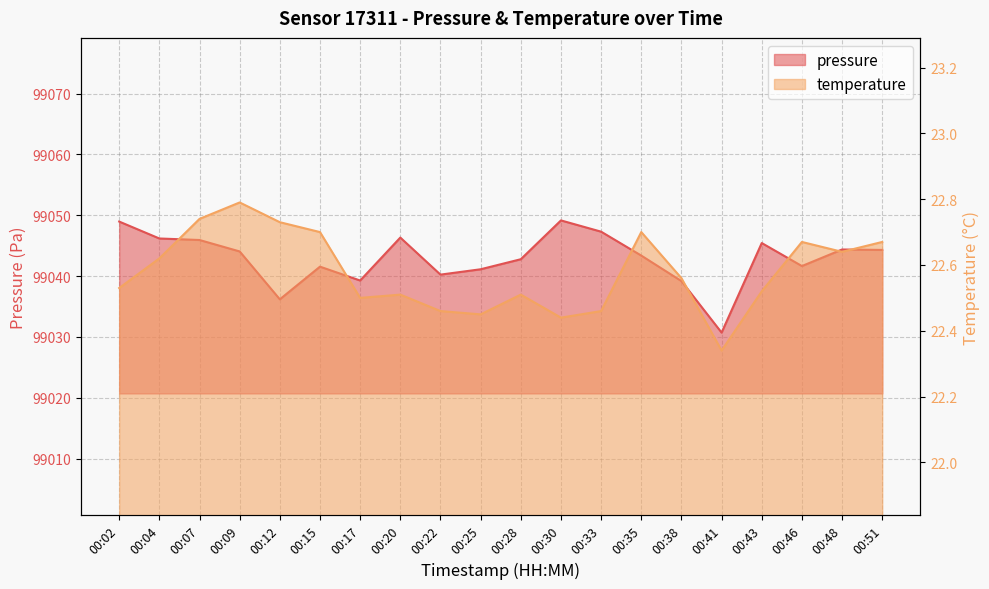

Reading left to right, transcribe all the data shown in this chart.

pressure: 99049.0	99046.2	99045.9	99044.1	99036.2	99041.6	99039.3	99046.3	99040.2	99041.1	99042.8	99049.2	99047.3	99043.4	99039.2	99030.7	99045.4	99041.7	99044.4	99044.3
temperature: 22.5	22.6	22.7	22.8	22.7	22.7	22.5	22.5	22.5	22.4	22.5	22.4	22.5	22.7	22.6	22.3	22.5	22.7	22.6	22.7